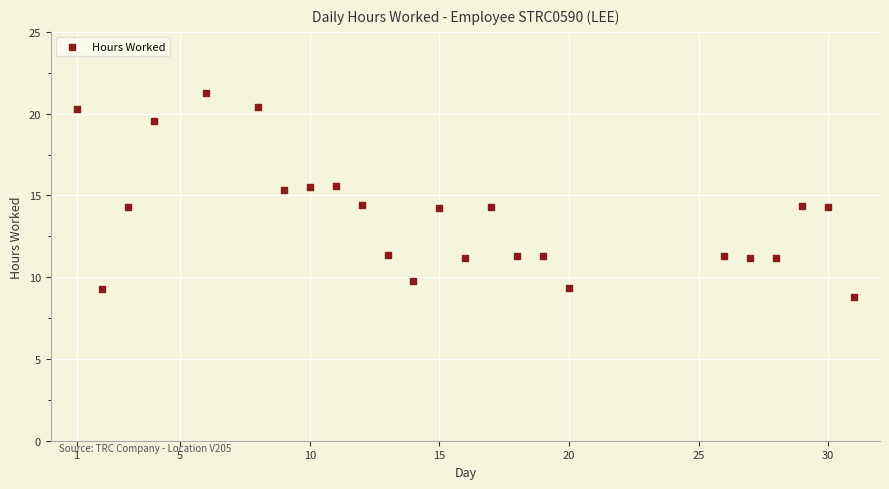

What is the range of X values (max minus min)?

30.0